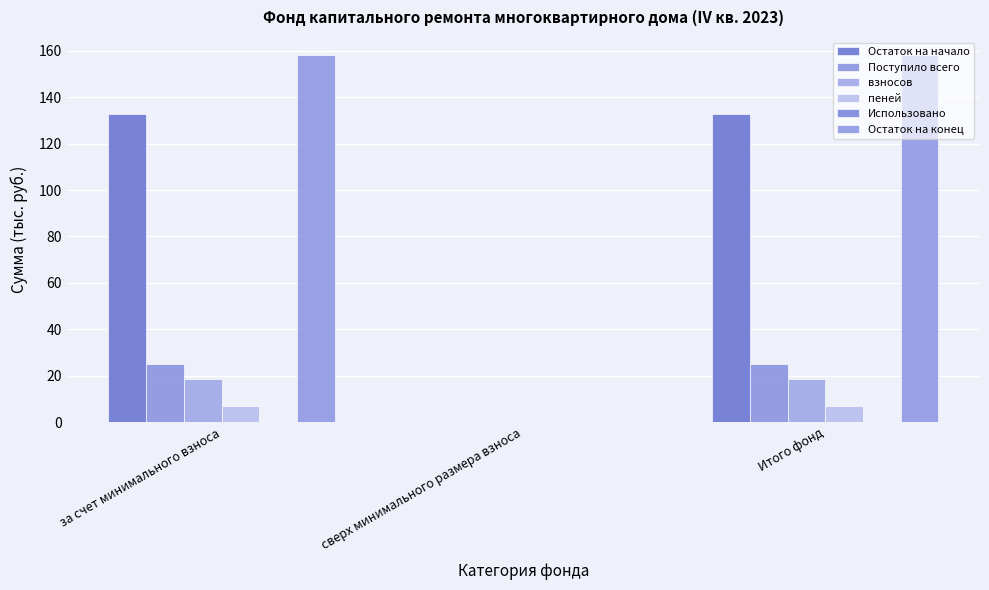

At which label is пеней closest to 3?

сверх минимального размера взноса